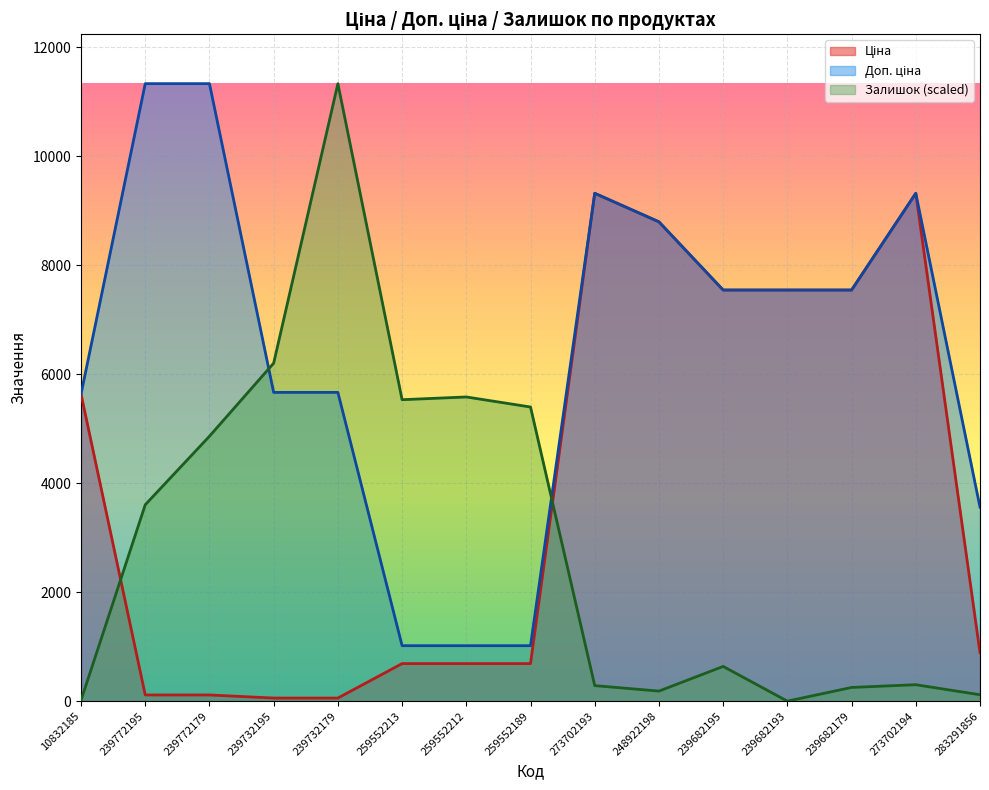

What is the label of the 5th point from the right?

239682195